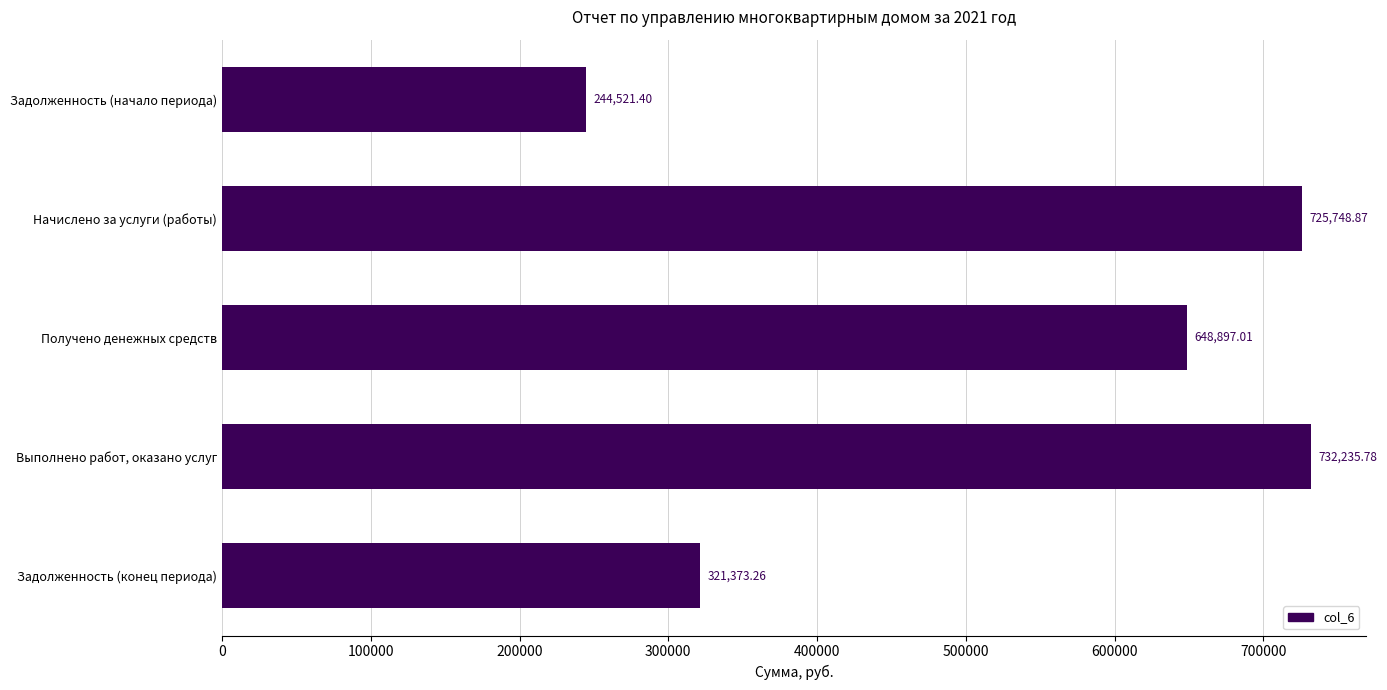

Count the number of categories in the chart.

5